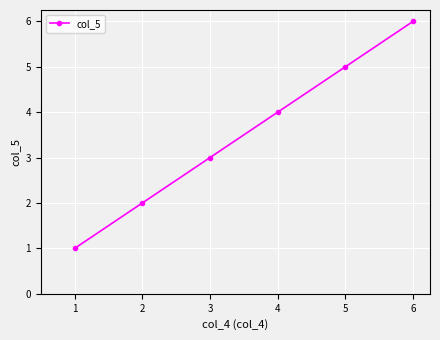

Where is the data nearest to the value 3?

3